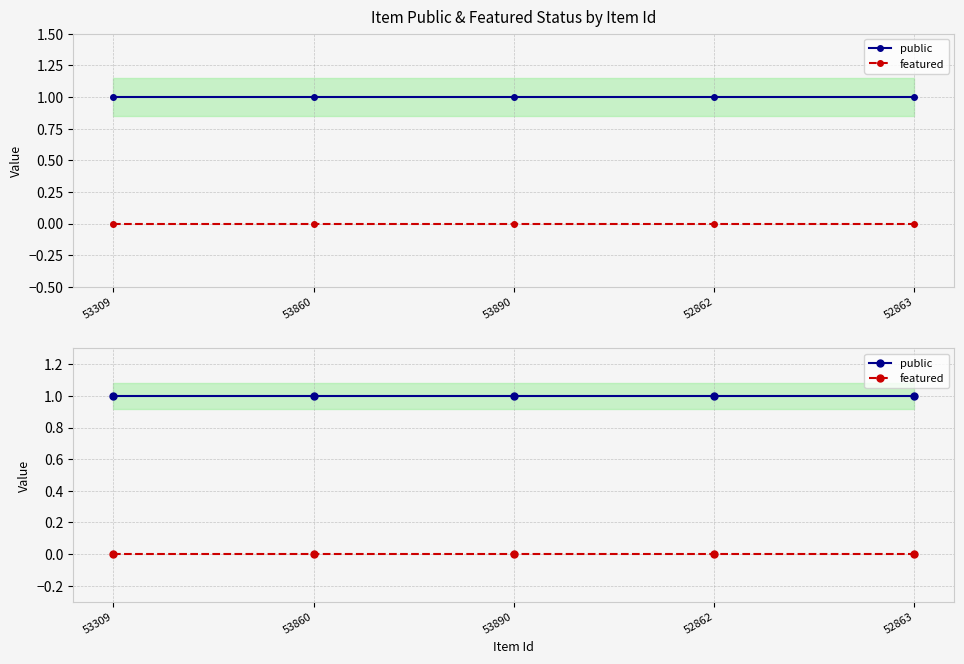

Which series changed the most between 53890 and 52862?

public